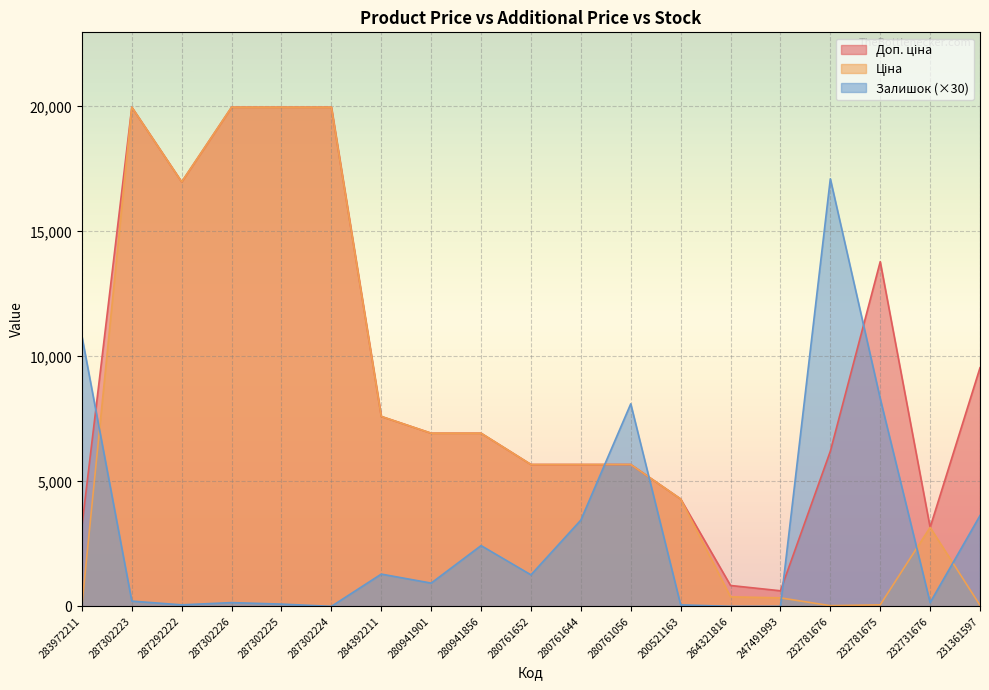

What position from the right is 283972211?

19